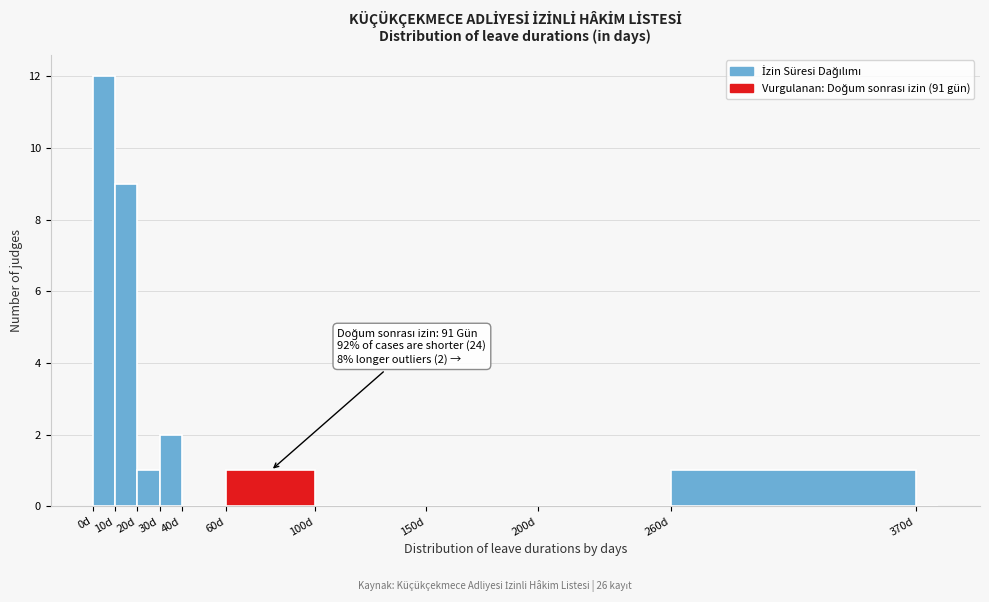

Which range on the x-axis has the tallest bar?

0 to 10